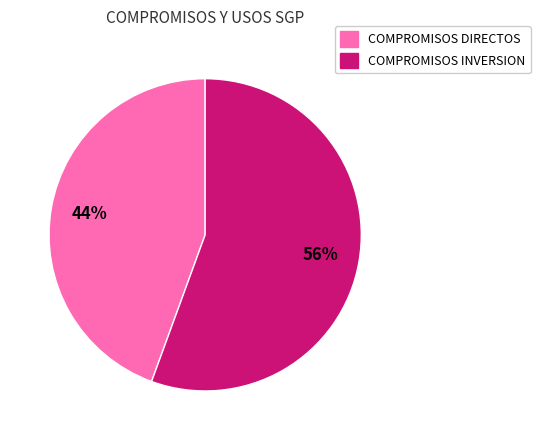

Is there any slice that represents more than half of the pie?

Yes